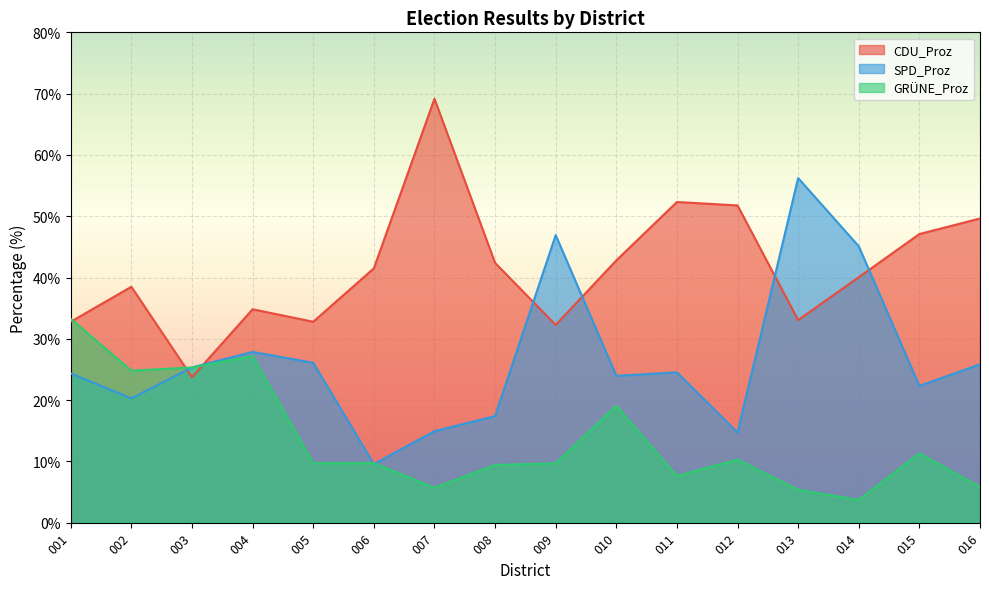

List the labels in order of CDU_Proz value, smallest first.

003, 009, 001, 005, 013, 004, 002, 014, 006, 008, 010, 015, 016, 012, 011, 007